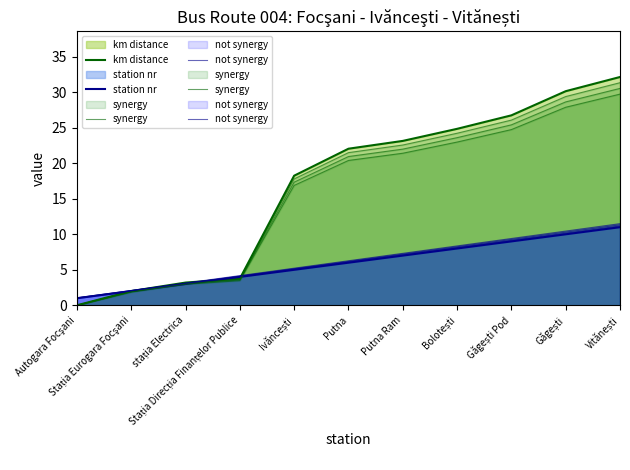

Reading left to right, list all the values displayed in this chart.

km distance: Autogara Focşani=0.0	Stația Eurogara Focşani=2.0	stația Electrica=3.2	Stația Direcția Finanțelor Publice=3.8	Ivăncești=18.2	Putna=22.1	Putna Ram=23.1	Bolotești=24.9	Găgești Pod=26.8	Găgești=30.1	Vitănești=32.1
station nr: Autogara Focşani=1.0	Stația Eurogara Focşani=2.0	stația Electrica=3.0	Stația Direcția Finanțelor Publice=4.0	Ivăncești=5.0	Putna=6.0	Putna Ram=7.0	Bolotești=8.0	Găgești Pod=9.0	Găgești=10.0	Vitănești=11.0
synergy: Autogara Focşani=0.0	Stația Eurogara Focşani=1.9	stația Electrica=3.0	Stația Direcția Finanțelor Publice=3.5	Ivăncești=16.9	Putna=20.4	Putna Ram=21.4	Bolotești=23.0	Găgești Pod=24.7	Găgești=27.9	Vitănești=29.7
not synergy: Autogara Focşani=1.0	Stația Eurogara Focşani=2.1	stația Electrica=3.1	Stația Direcția Finanțelor Publice=4.2	Ivăncești=5.2	Putna=6.3	Putna Ram=7.3	Bolotești=8.4	Găgești Pod=9.4	Găgești=10.4	Vitănești=11.5